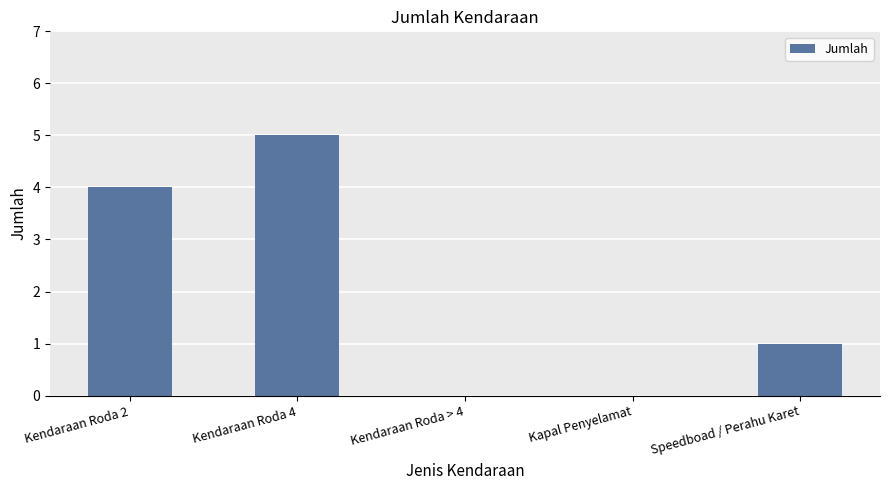

Between Speedboad / Perahu Karet and Kendaraan Roda 4, which is larger?

Kendaraan Roda 4